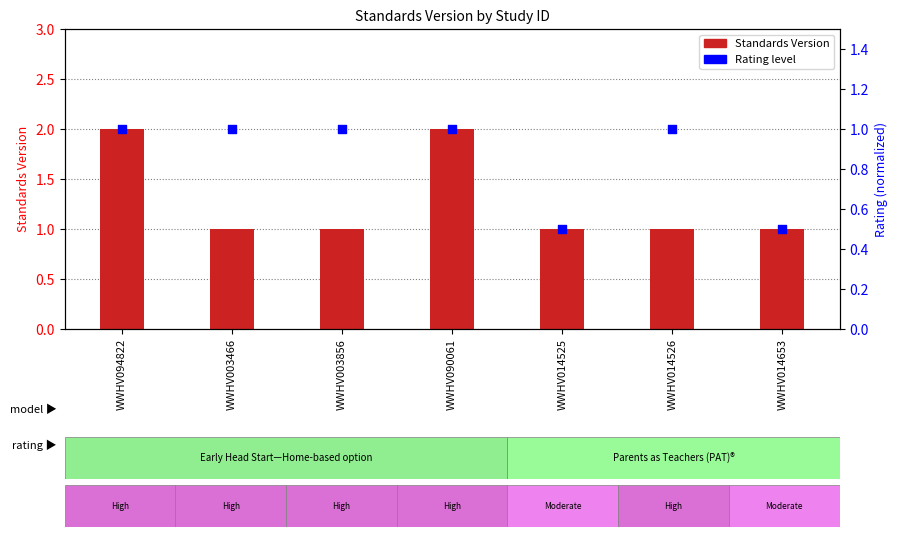

Between WWHV003466 and WWHV090061, which is larger?

WWHV090061